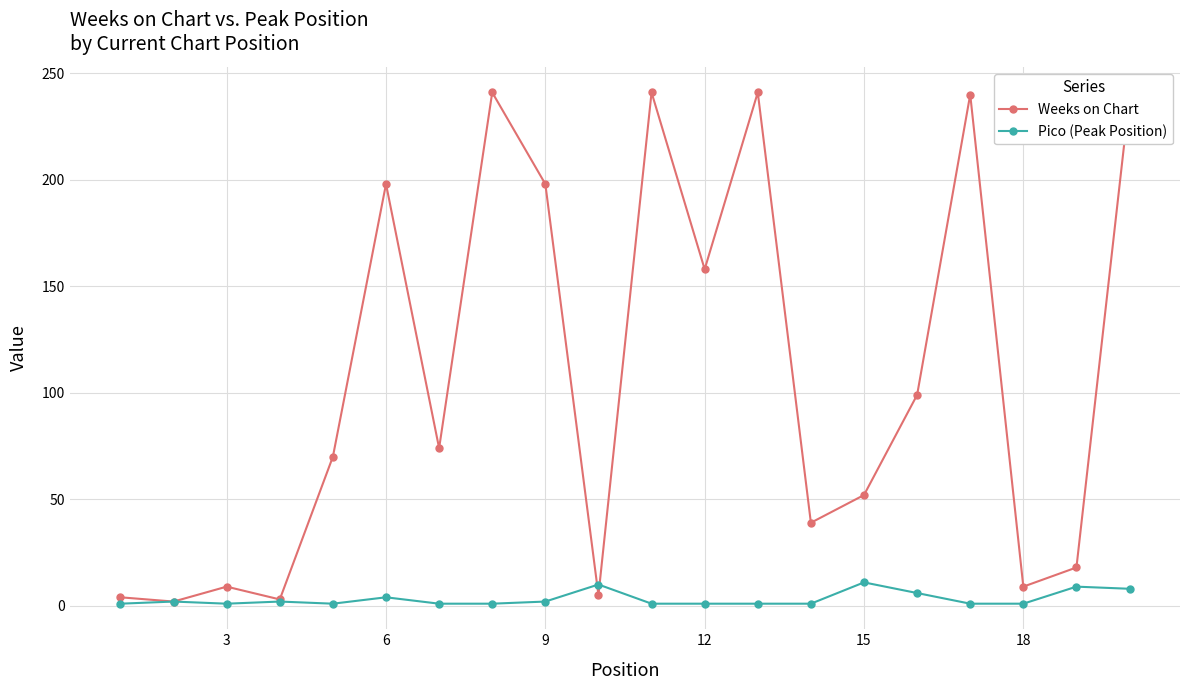

What is the value of the Weeks on Chart point at the 12th from the left?

158